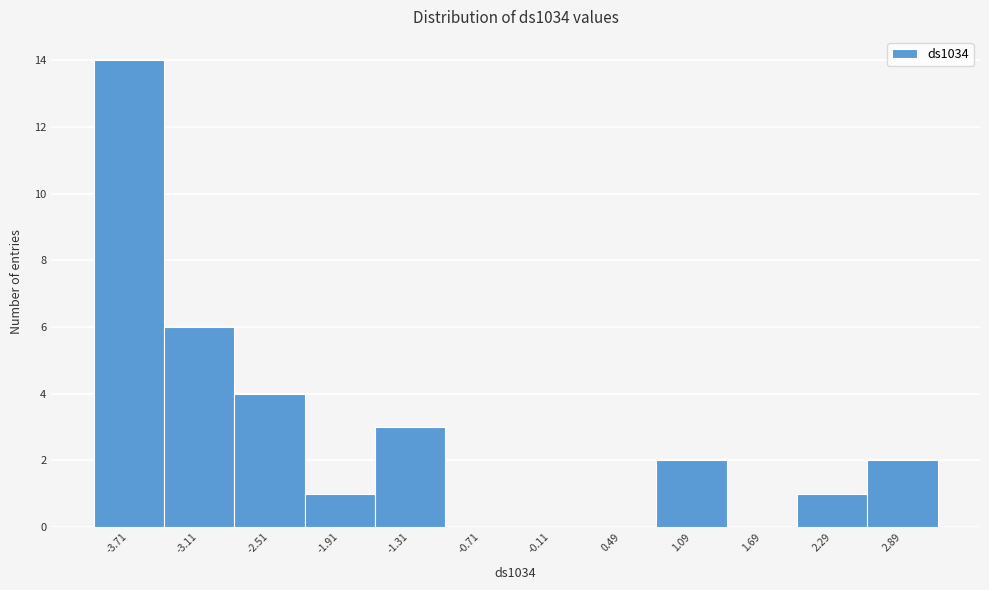

Reading right to left, transcribe all the data shown in this chart.

2.89=2	2.29=1	1.69=0	1.09=2	0.49=0	-0.11=0	-0.71=0	-1.31=3	-1.91=1	-2.51=4	-3.11=6	-3.71=14